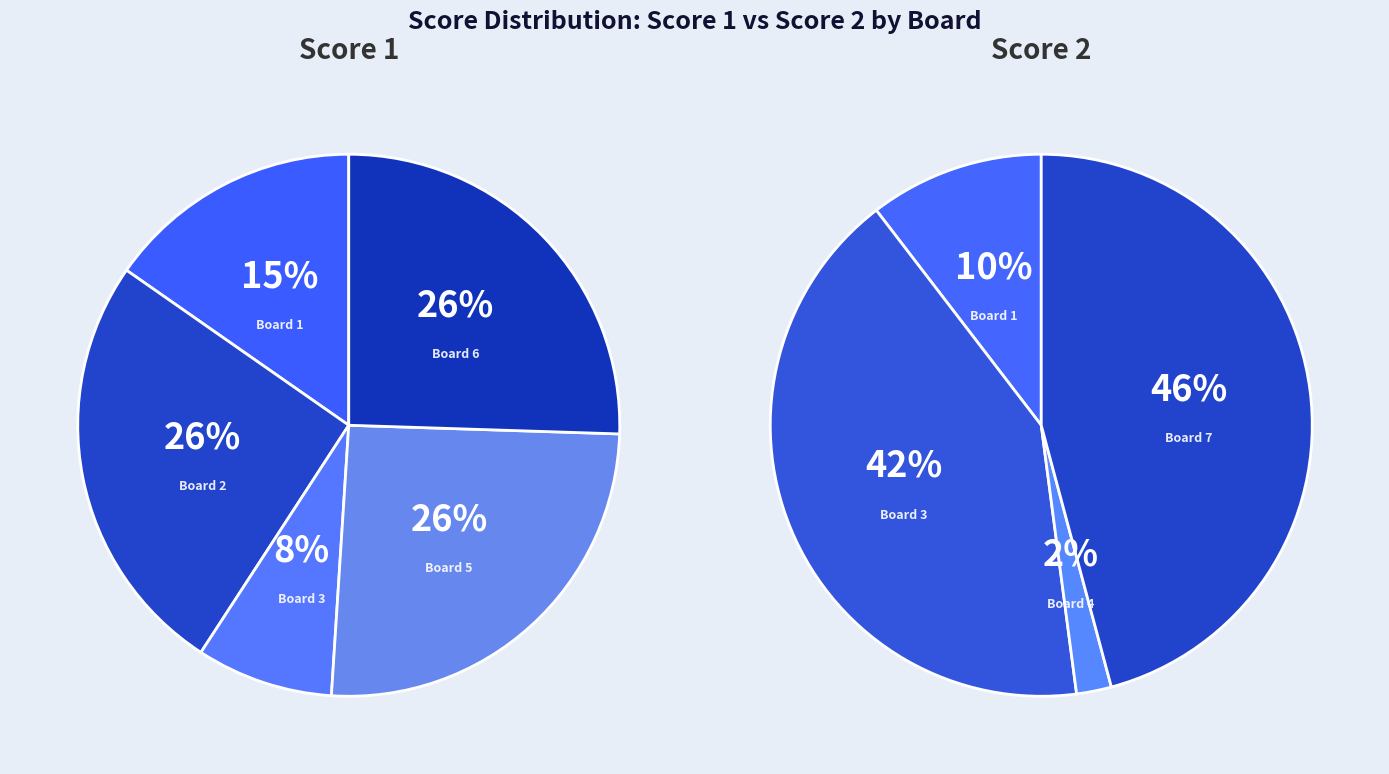

Does 1 represent more than half of the total?

No